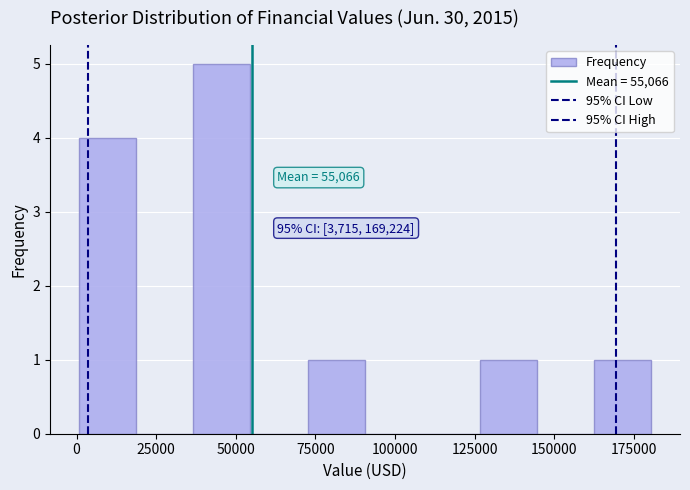

Read against the x-axis, roughly where is the centre of the tallest bar?

45000